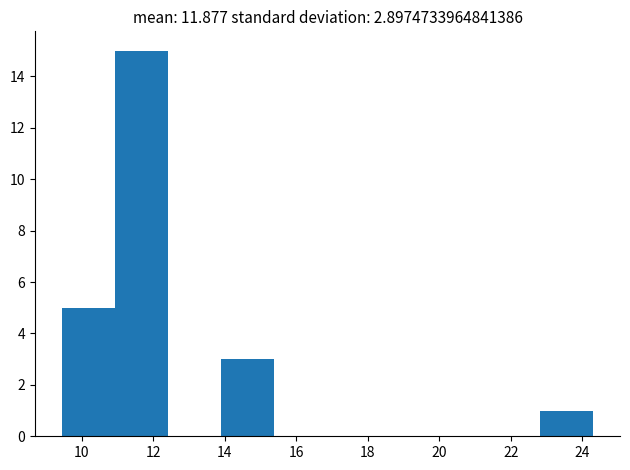

Reading left to right, transcribe this chart: for each bar, give the range it covers on the x-axis and its height. Neither the bar edges nor the heights are printed on the chart, so give them approximately, as read against the axes.

9.4 to 11.0: 5
11.0 to 12.4: 15
12.4 to 14.0: 0
14.0 to 15.4: 3
15.4 to 16.8: 0
16.8 to 18.4: 0
18.4 to 19.8: 0
19.8 to 21.4: 0
21.4 to 22.8: 0
22.8 to 24.4: 1